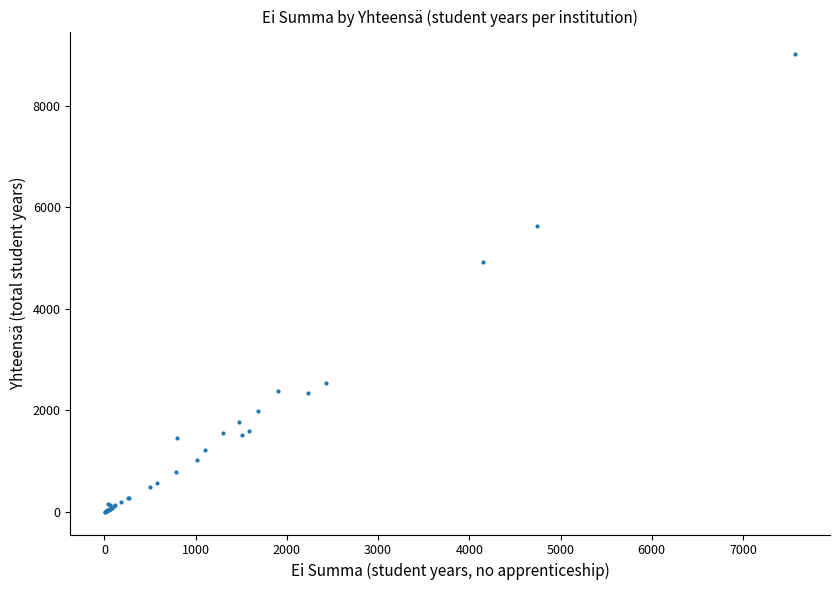

What Y value in the scatter plot is closest to 4510?

4927.3